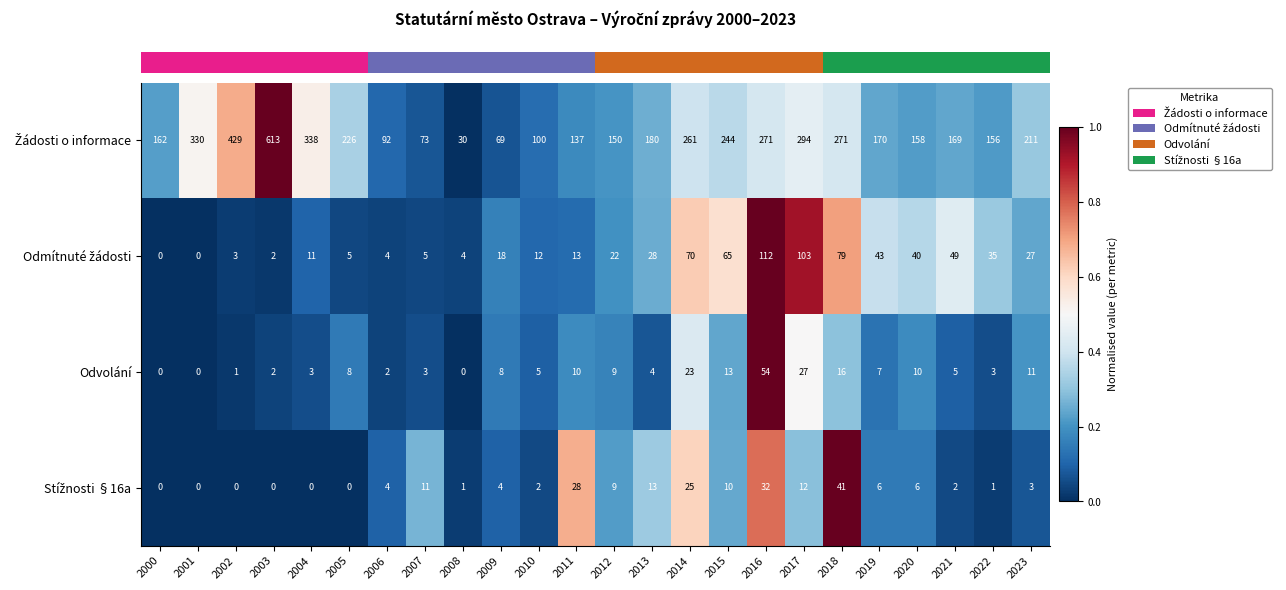

What is the difference between the highest and lowest values at 2023?

208